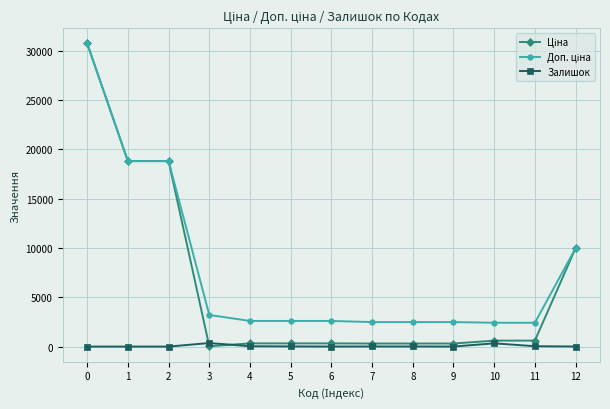

True or false: Залишок has more than 1 interior local peaks.

True